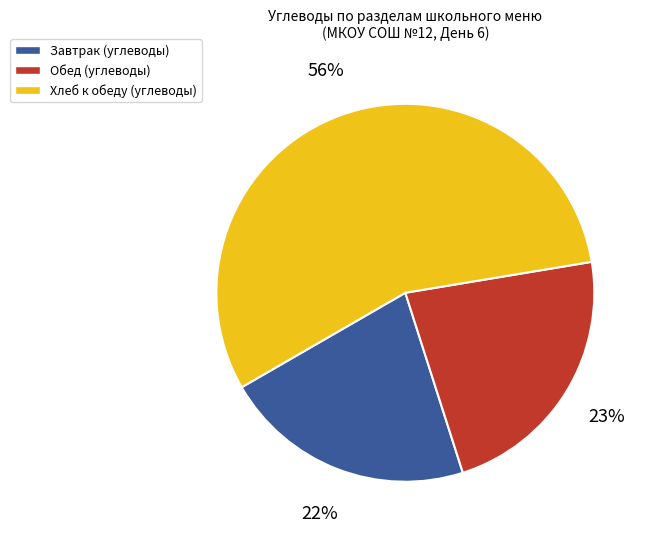

Is there a majority slice in this chart?

Yes